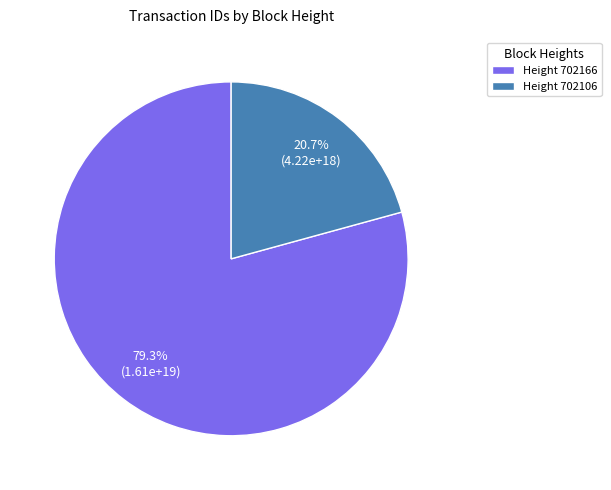

What is the ratio of the value at Height 702106 to the value at Height 702166?

0.3